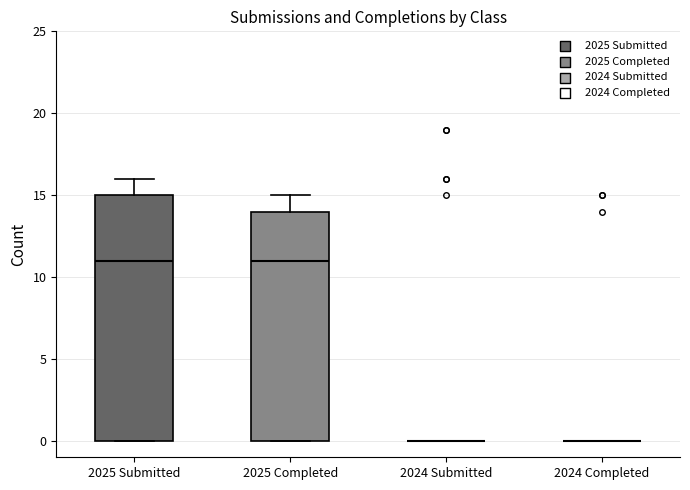

Where does the upper whisker of the box for 2025 Submitted end on the y-axis? The values are not printed on the chart, so give them approximately, as read against the axis.

16